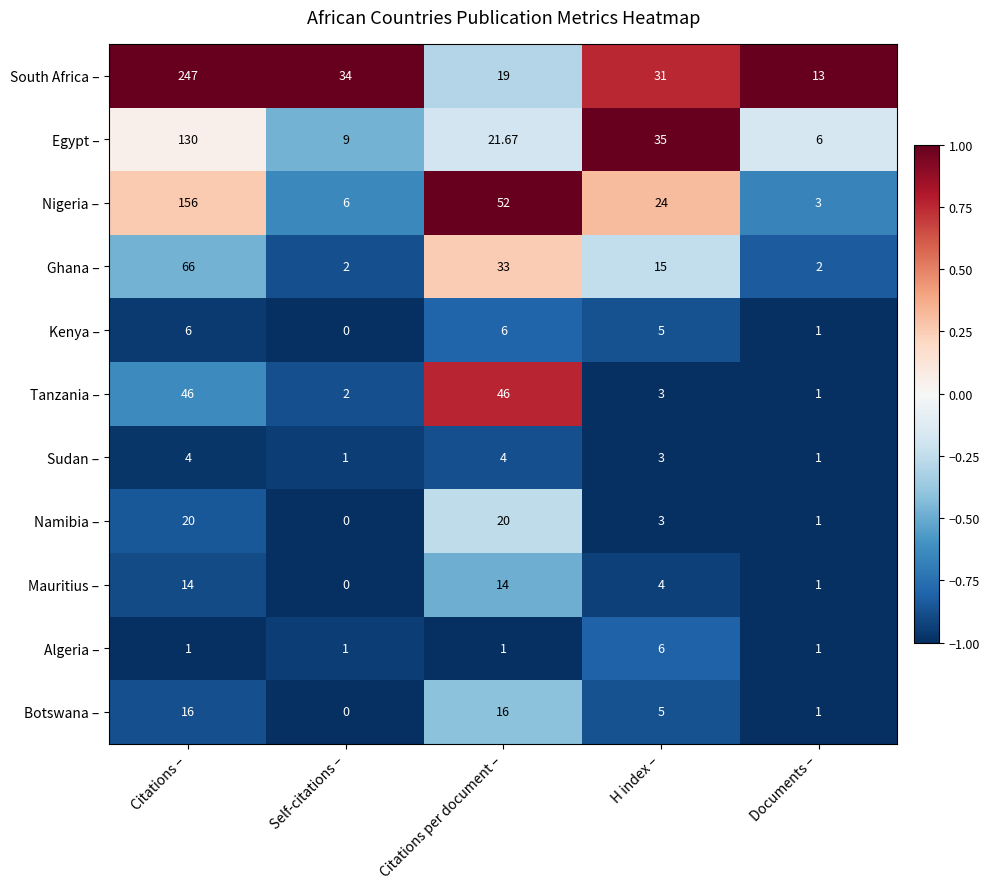

Where is Namibia – nearest to the value 10?

H index –